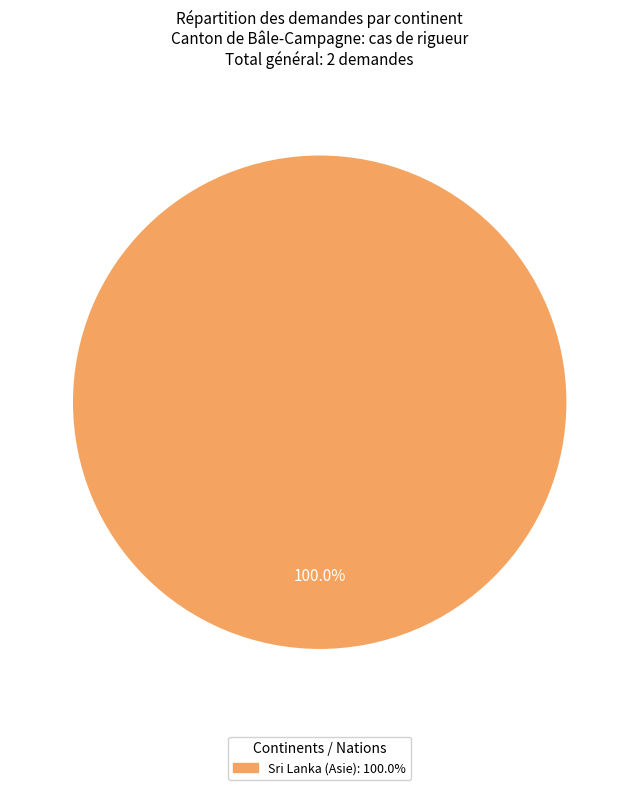

Is there a majority slice in this chart?

Yes